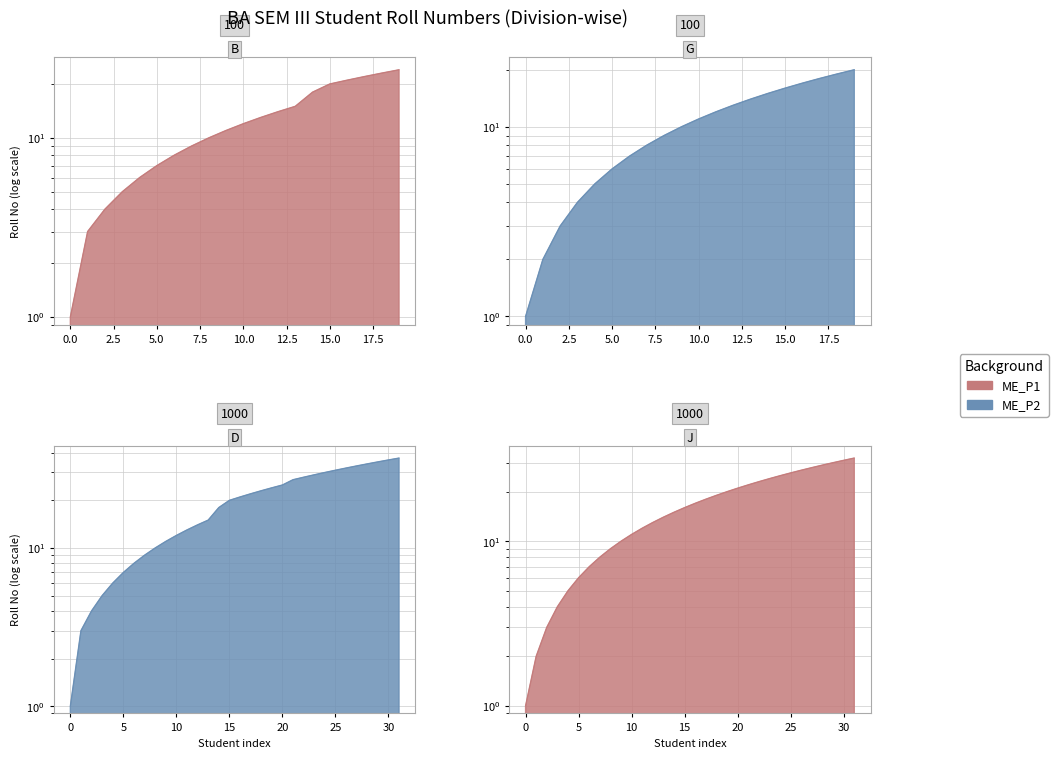

The value of Division A (ME_P1) at 26 is 49. True or false?

False